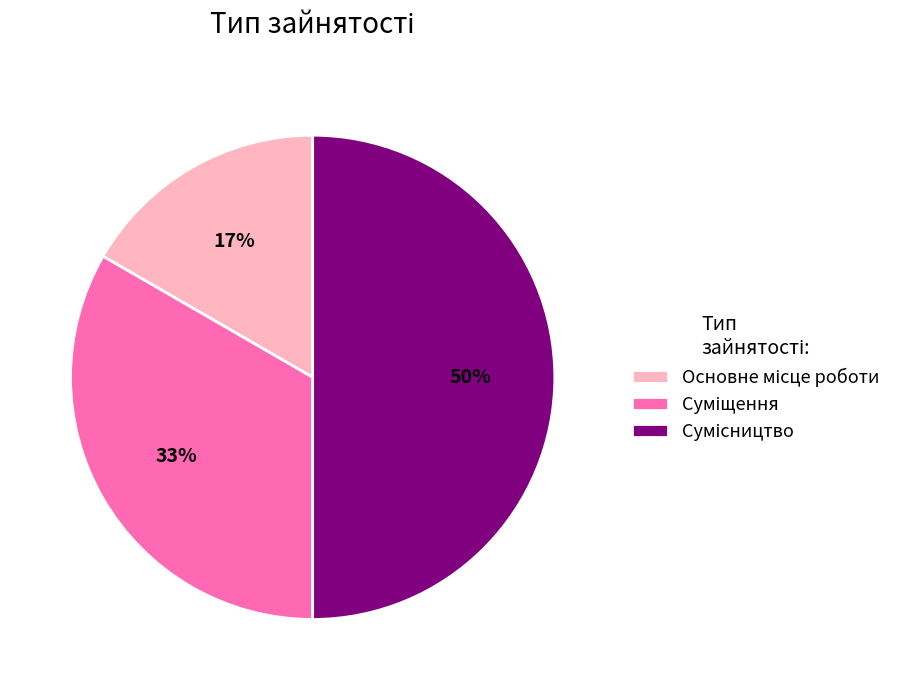

To the nearest percent, what is the difference between the largest and smallest slice percentages?

33%